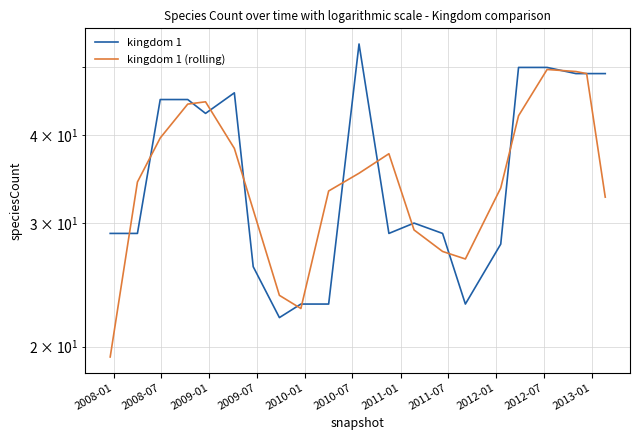

What are all the series names shown in the legend?

kingdom 1, kingdom 1 (rolling)